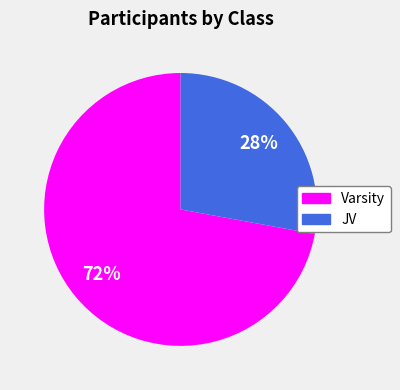

True or false: Varsity accounts for 81% of the total.

False